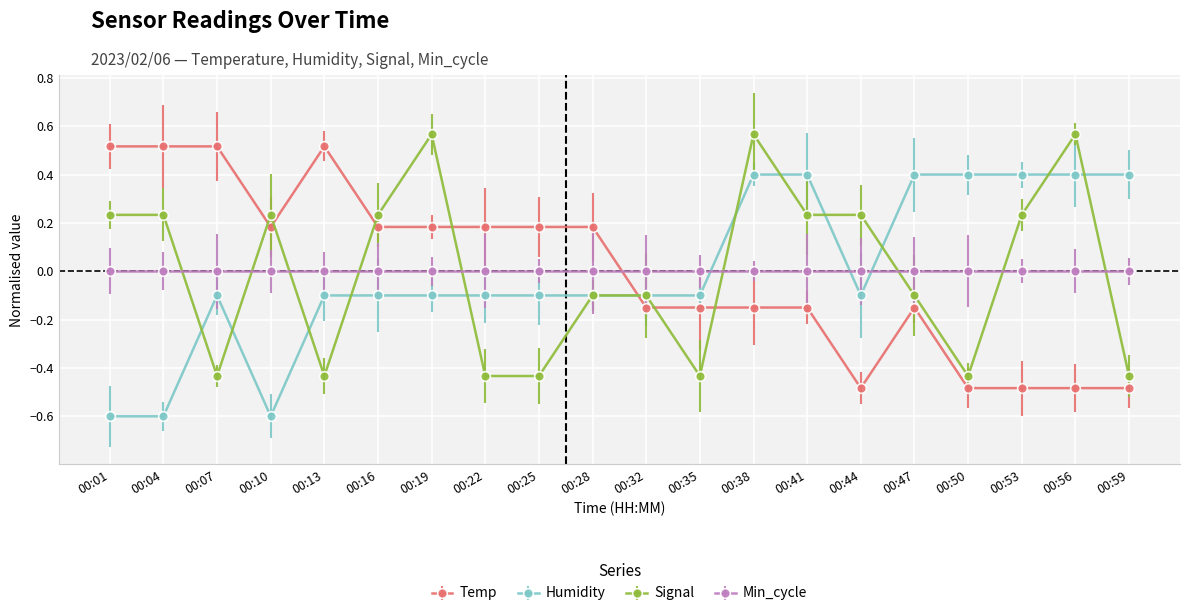

Between 00:19 and 00:41, which series saw the biggest shift?

Humidity